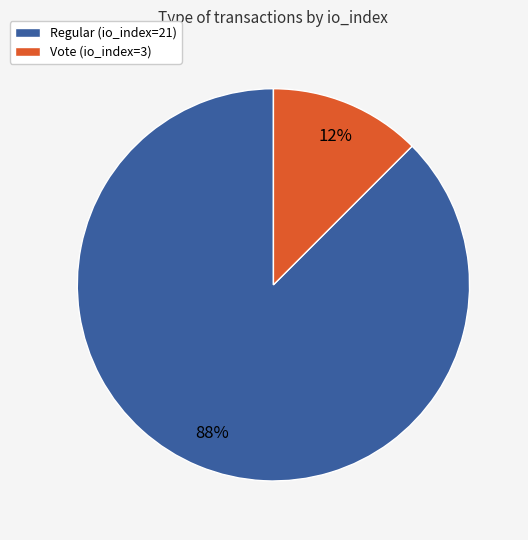

Between Regular (io_index=21) and Vote (io_index=3), which is larger?

Regular (io_index=21)